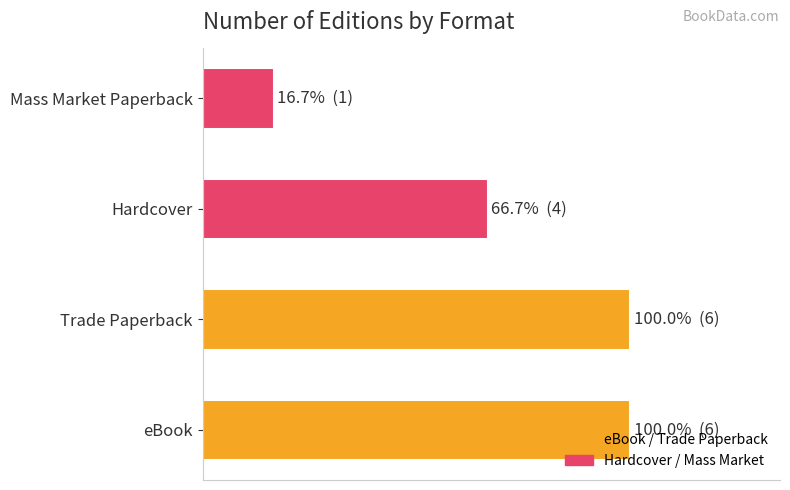

What is the sum of all values?

17